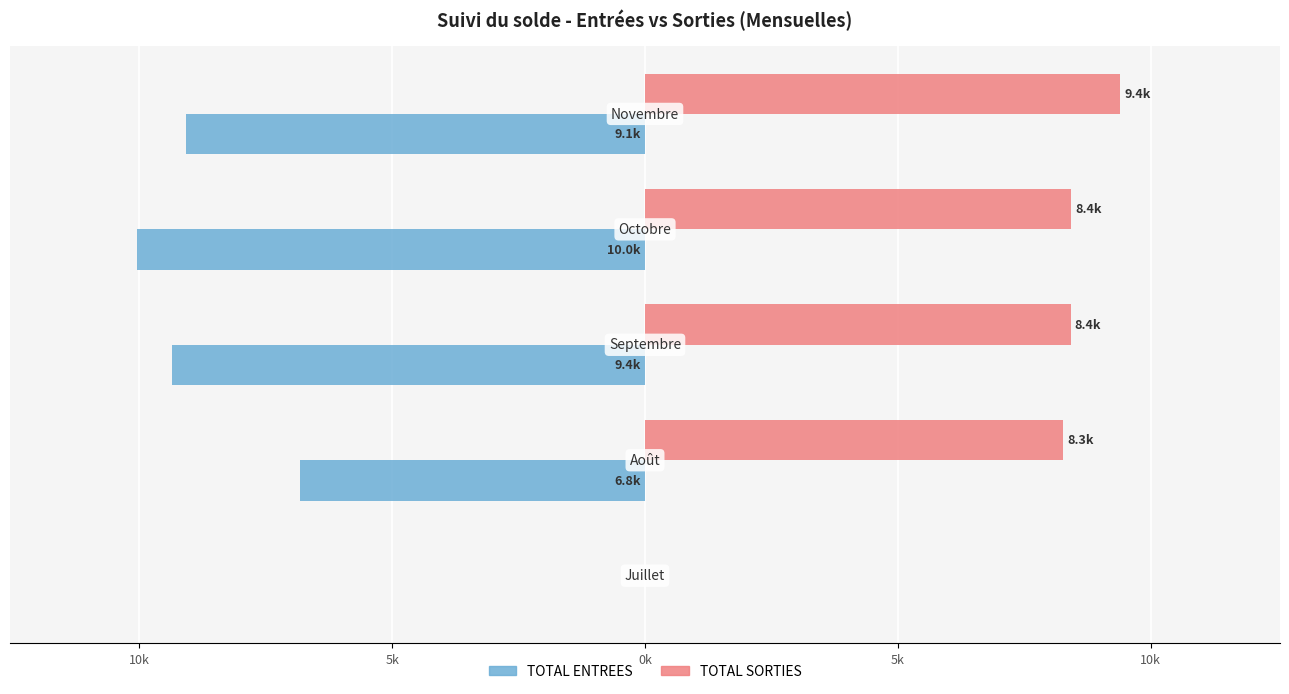

What are all the series names shown in the legend?

TOTAL ENTREES, TOTAL SORTIES